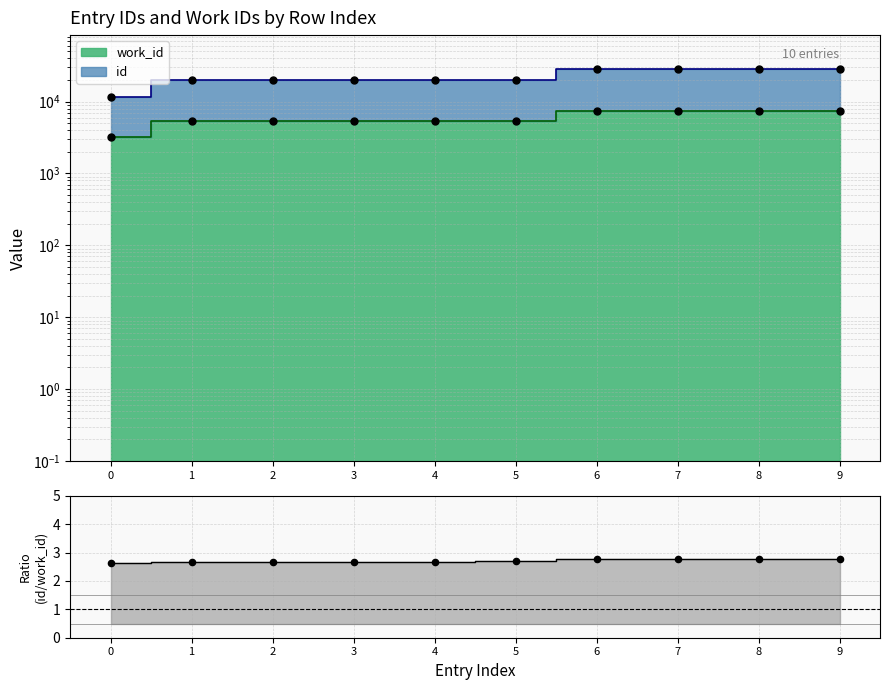

Which series has the largest total across all categories?

id